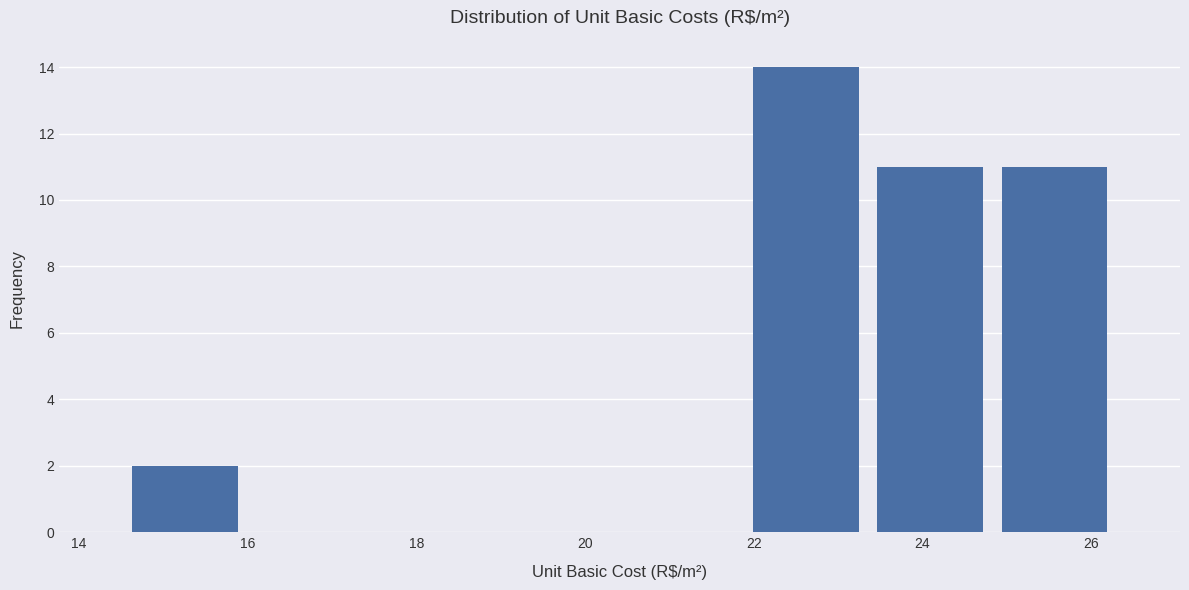

Reading left to right, transcribe this chart: for each bar, give the range it covers on the x-axis and its height. Neither the bar edges nor the heights are printed on the chart, so give them approximately, as read against the axes.

14.6 to 16.0: 2
16.0 to 17.4: 0
17.4 to 19.0: 0
19.0 to 20.4: 0
20.4 to 21.8: 0
21.8 to 23.4: 14
23.4 to 24.8: 11
24.8 to 26.4: 11